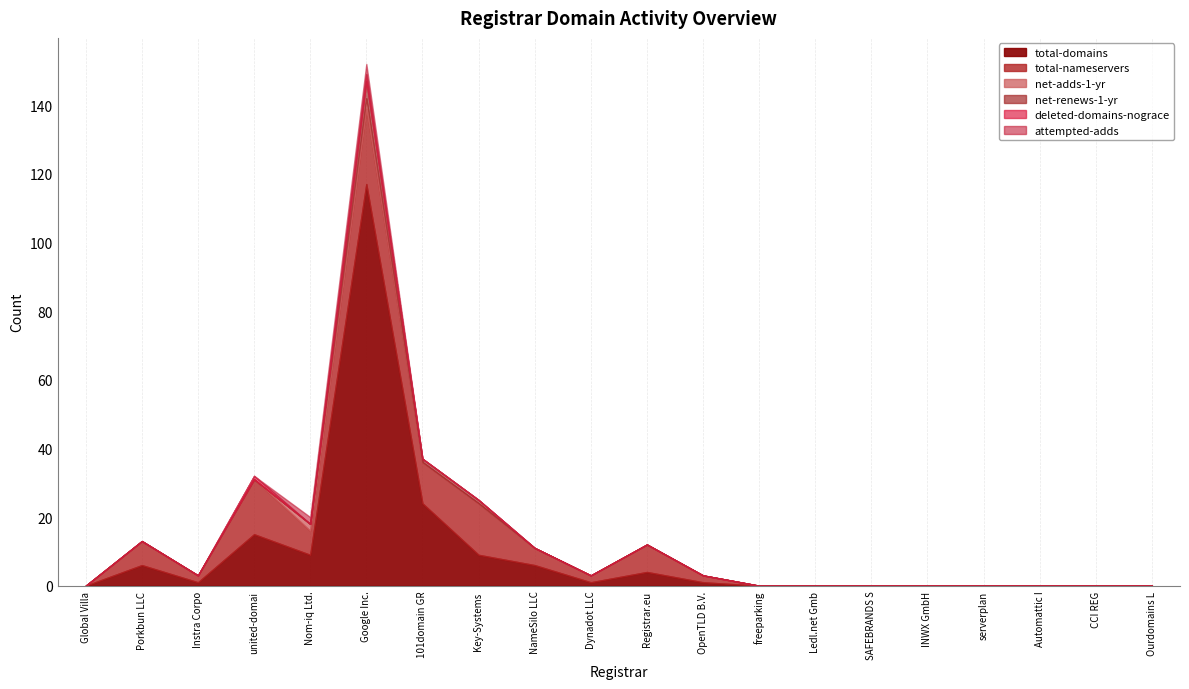

List the series in order of their peak value, highest first.

total-domains, total-nameservers, net-renews-1-yr, net-adds-1-yr, attempted-adds, deleted-domains-nograce